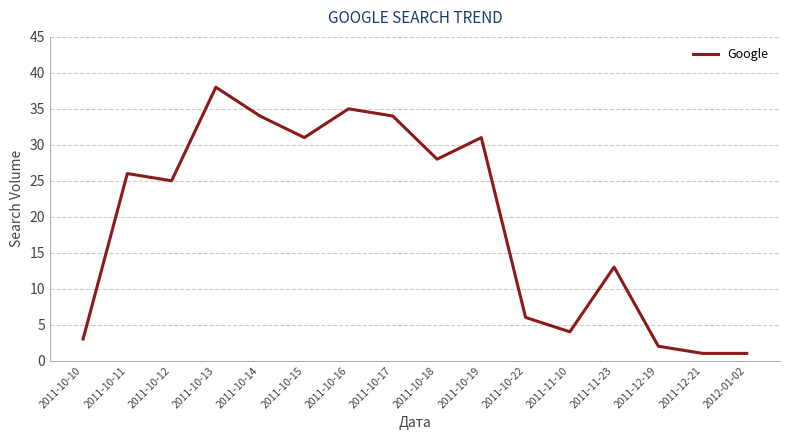

Is this an area chart (filled region under the line)?

No